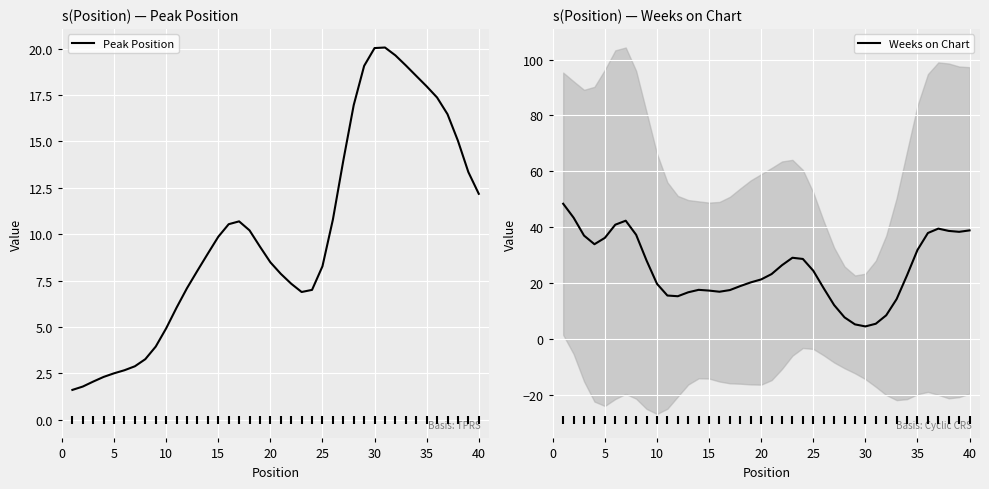

Which series has the largest total across all categories?

Weeks on Chart